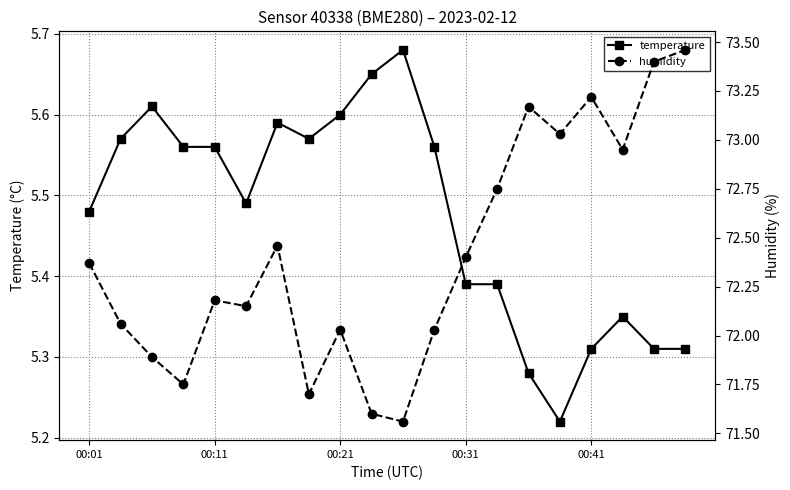

True or false: humidity and temperature cross at least once.

False